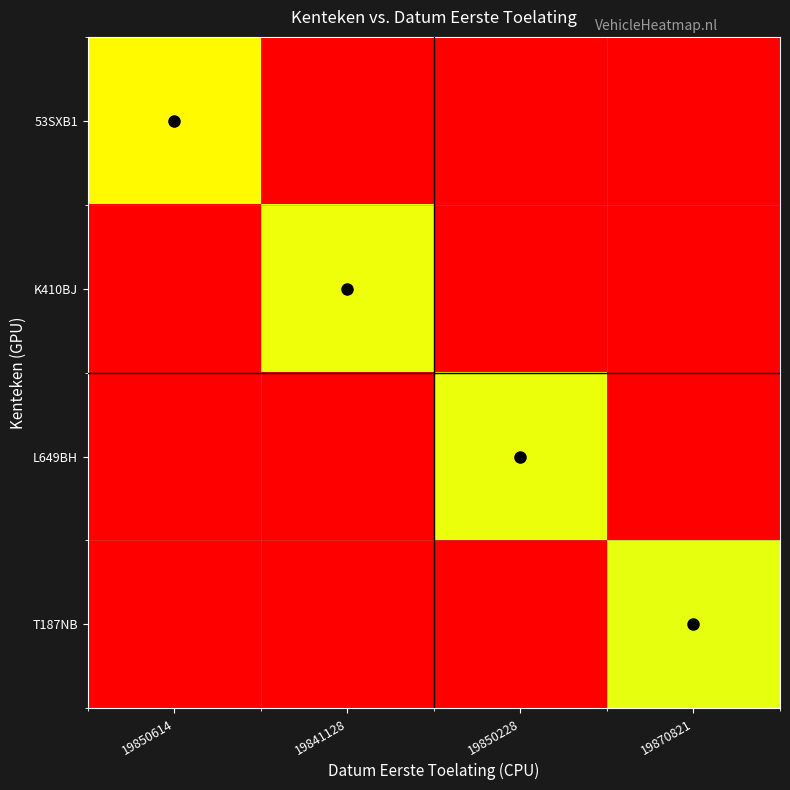

What is the difference between the highest and lowest values at 19850614?

8880500